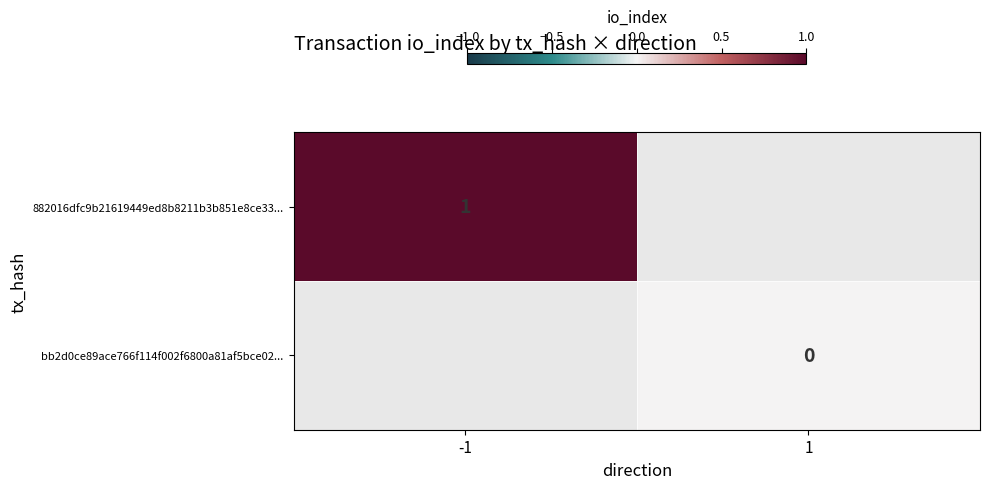

The 882016dfc9b21619449ed8b8211b3b851e8ce33... series shows 1 at -1. True or false?

True